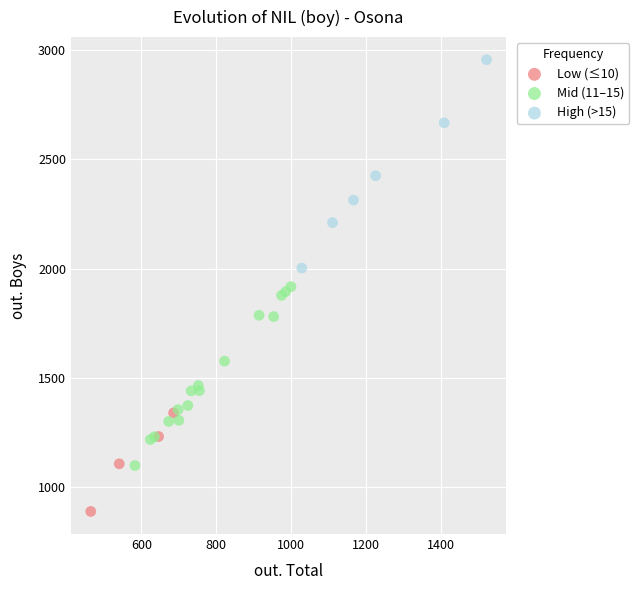

What are all the series names shown in the legend?

Low (≤10), Mid (11–15), High (>15)